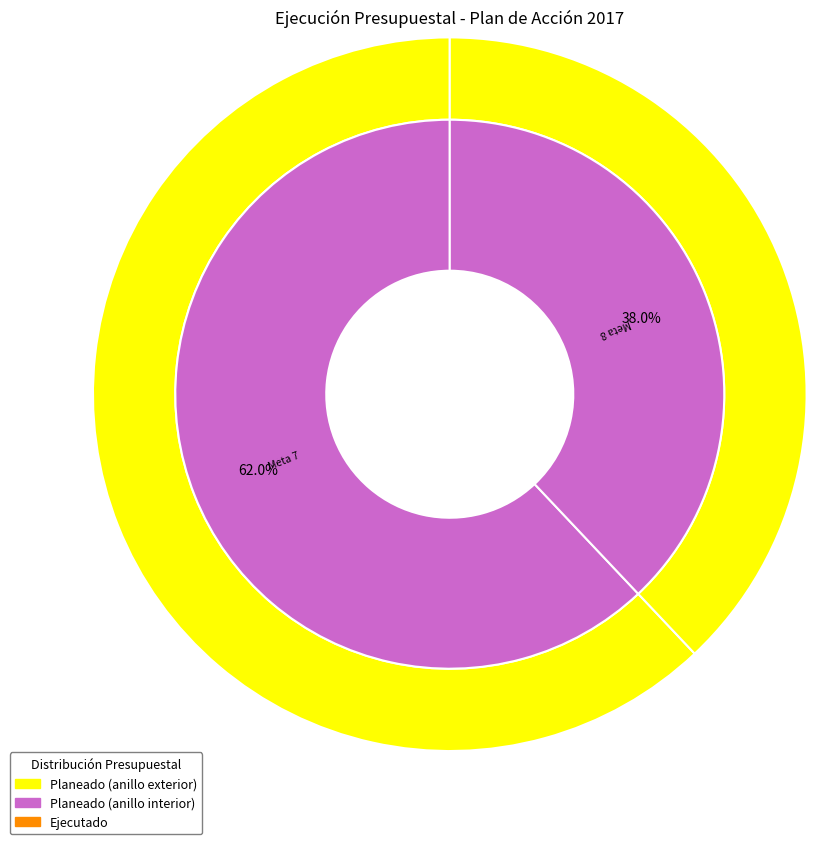

Count the number of slices in the pie.

8